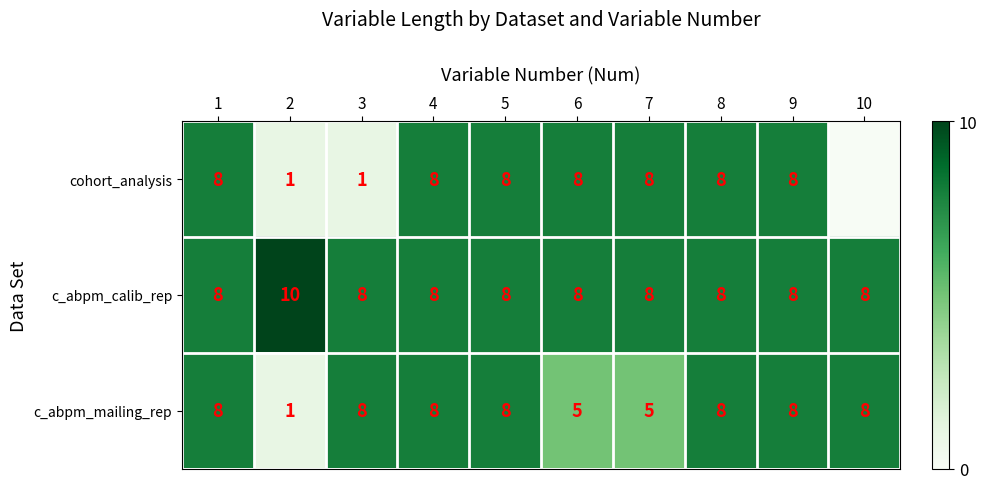

What is the sum of all c_abpm_calib_rep values?

82